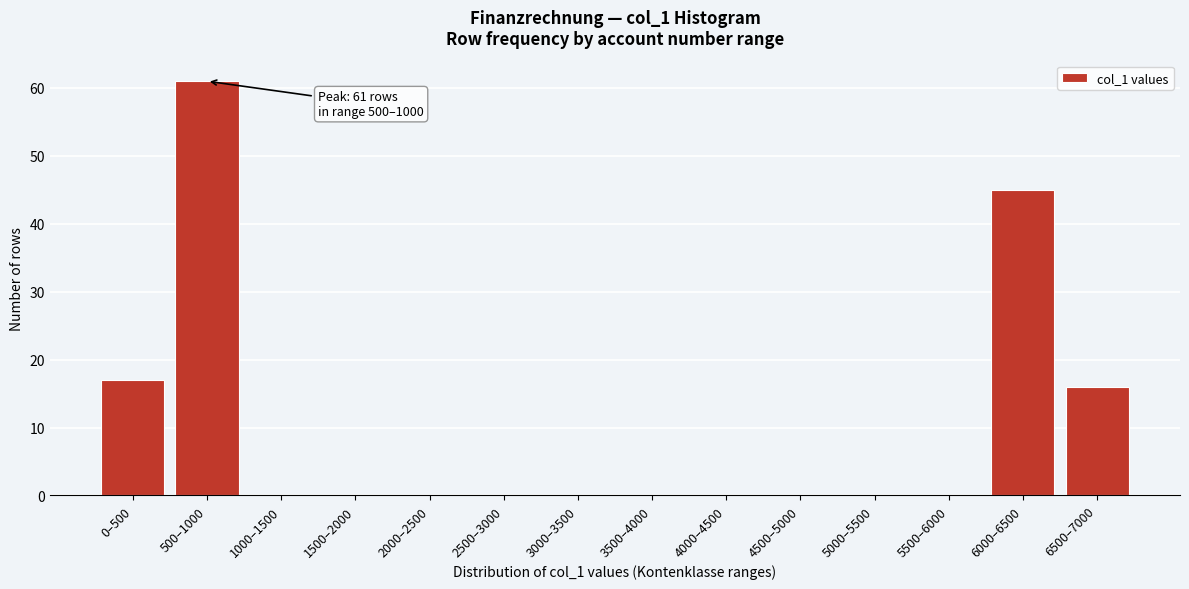

Reading left to right, transcribe all the data shown in this chart.

0–500=17	500–1000=61	1000–1500=0	1500–2000=0	2000–2500=0	2500–3000=0	3000–3500=0	3500–4000=0	4000–4500=0	4500–5000=0	5000–5500=0	5500–6000=0	6000–6500=45	6500–7000=16